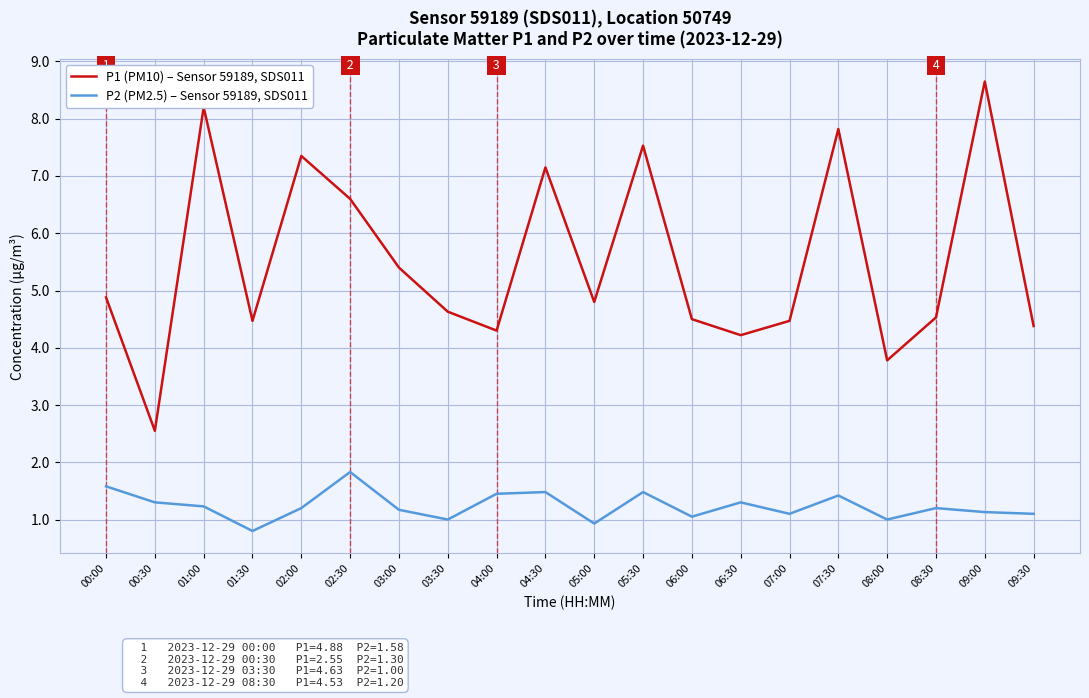

How many lines are shown in the chart?

2